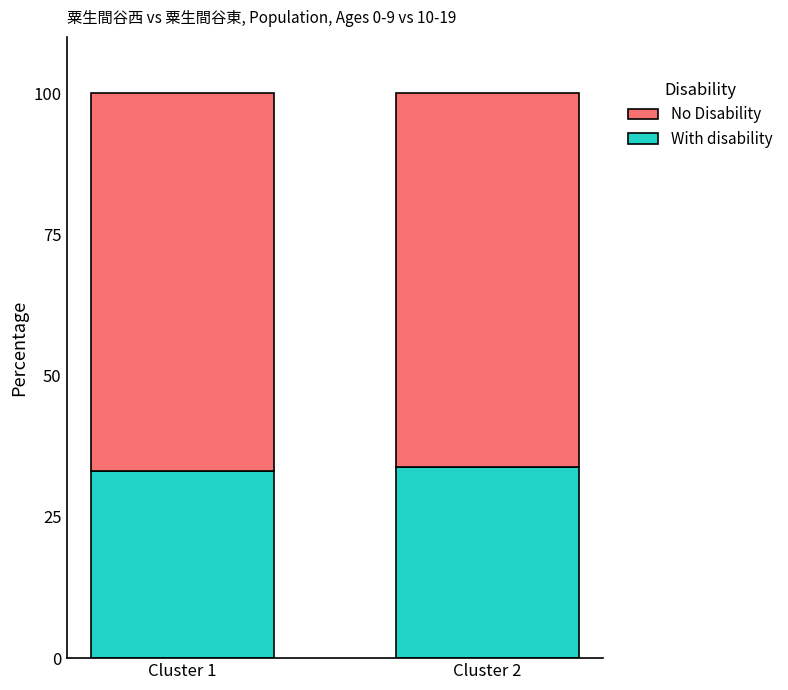

What is the average value of the With disability series?

33.5